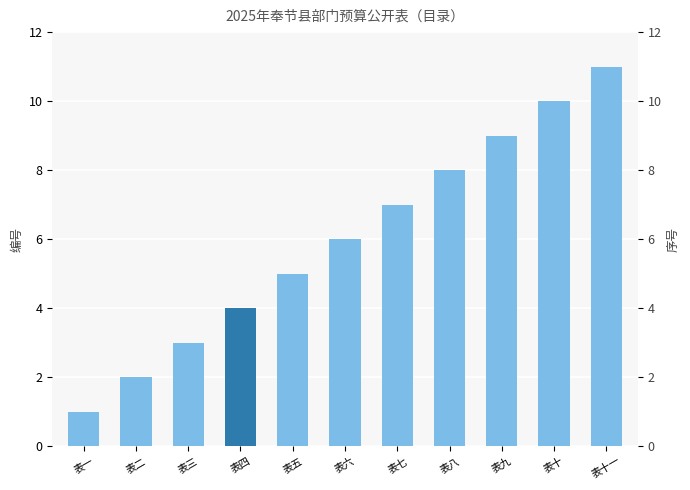

Reading right to left, extract all data points from this chart.

11	10	9	8	7	6	5	4	3	2	1